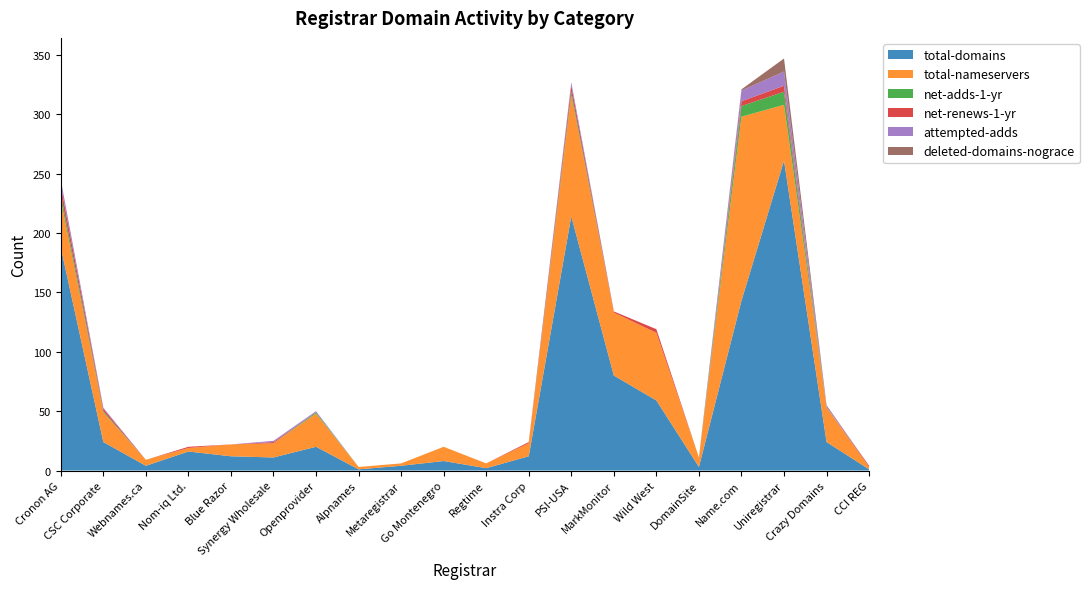

Reading left to right, transcribe all the data shown in this chart.

total-domains: 188	24	4	16	12	11	20	1	4	8	2	12	214	80	59	3	143	261	24	1
total-nameservers: 40	25	5	3	10	12	28	2	2	12	4	11	102	53	57	8	155	47	29	2
net-adds-1-yr: 5	1	0	0	0	0	1	0	0	0	0	0	3	0	0	0	9	11	0	0
net-renews-1-yr: 7	2	0	1	0	1	0	0	0	0	0	1	5	1	3	0	4	5	0	1
attempted-adds: 5	1	0	0	0	1	1	0	0	0	0	0	3	0	0	0	9	12	1	0
deleted-domains-nograce: 0	0	0	0	0	0	0	0	0	0	0	0	0	0	0	0	1	11	1	0